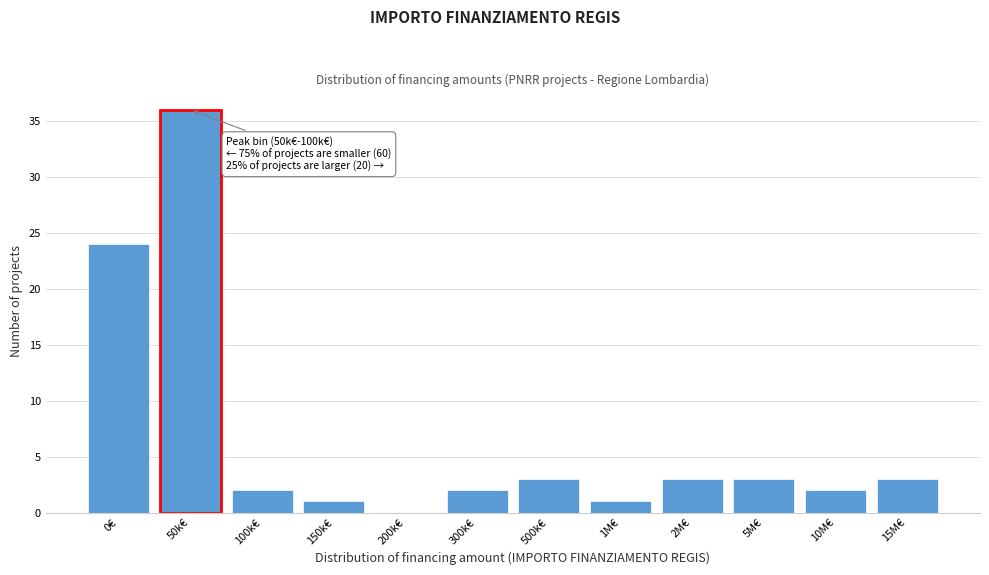

Reading left to right, what are all the values shown in this chart?

0€=24	50k€=36	100k€=2	150k€=1	200k€=0	300k€=2	500k€=3	1M€=1	2M€=3	5M€=3	10M€=2	15M€=3